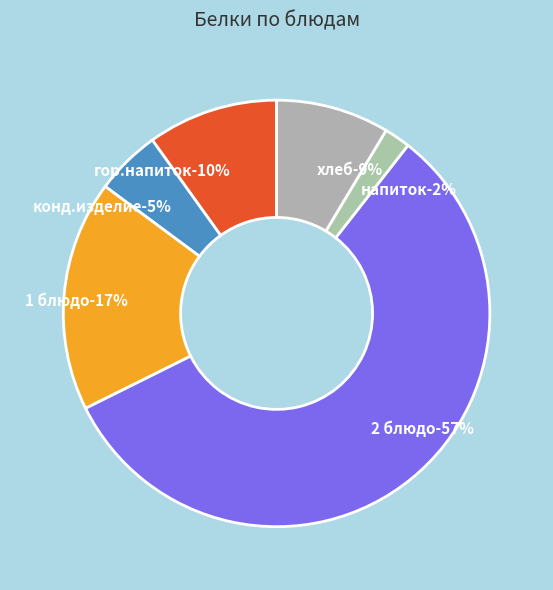

To the nearest percent, what is the combined percentage of напиток and хлеб?

11%